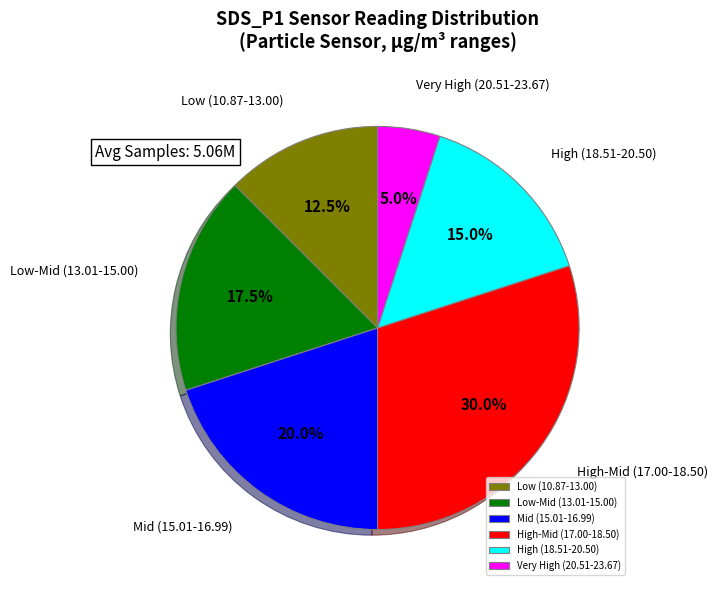

How many segments does this pie chart have?

6